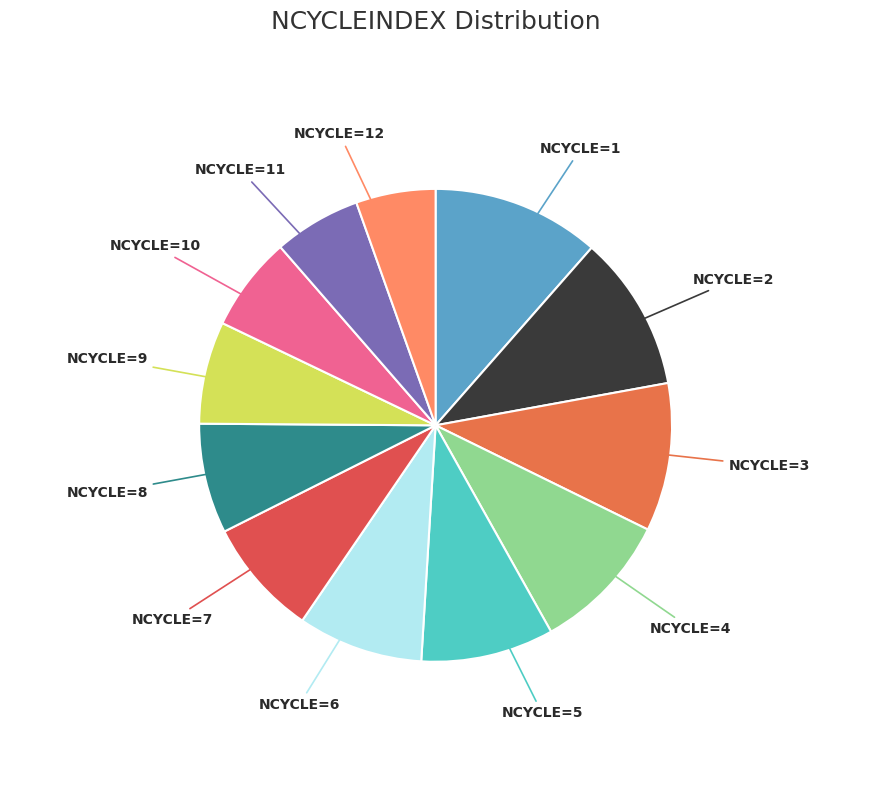

Which slice is the largest?

NCYCLE=1